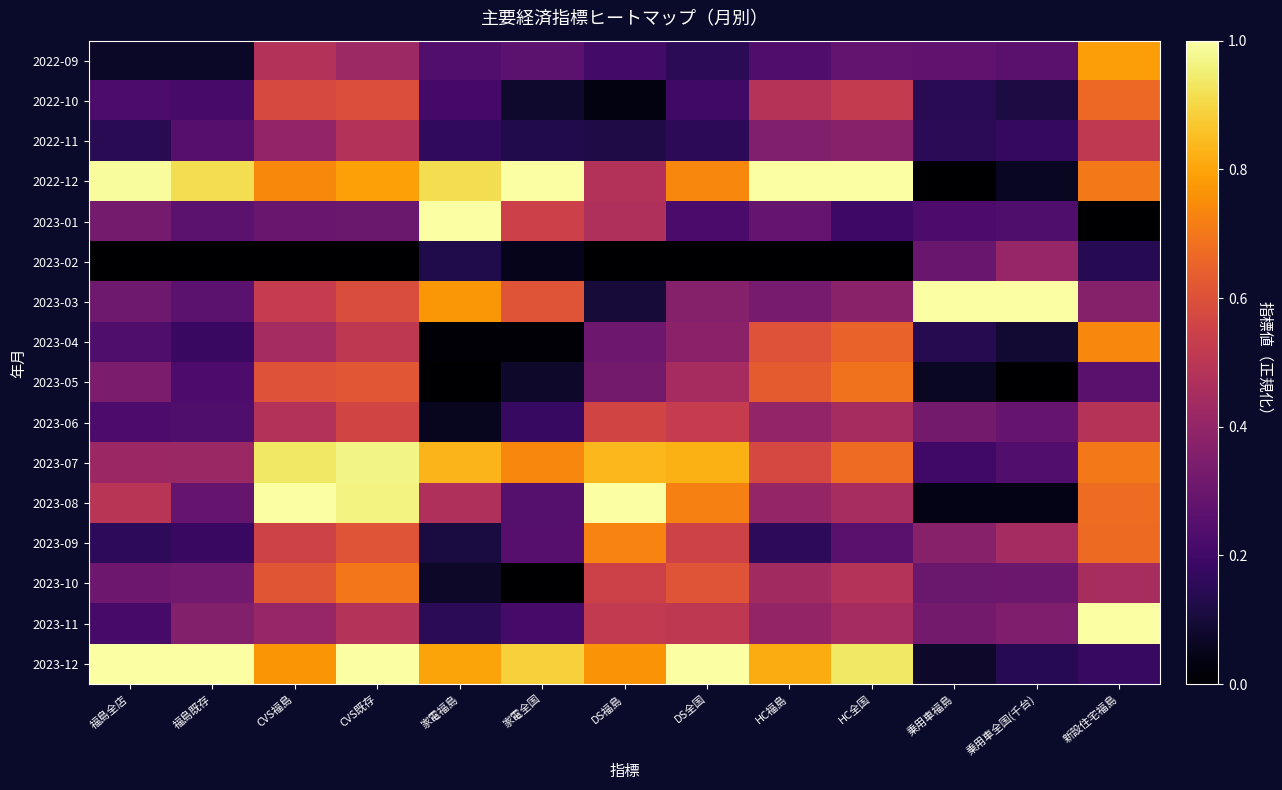

At which category does the chart reach its peak across all series?

家電全国